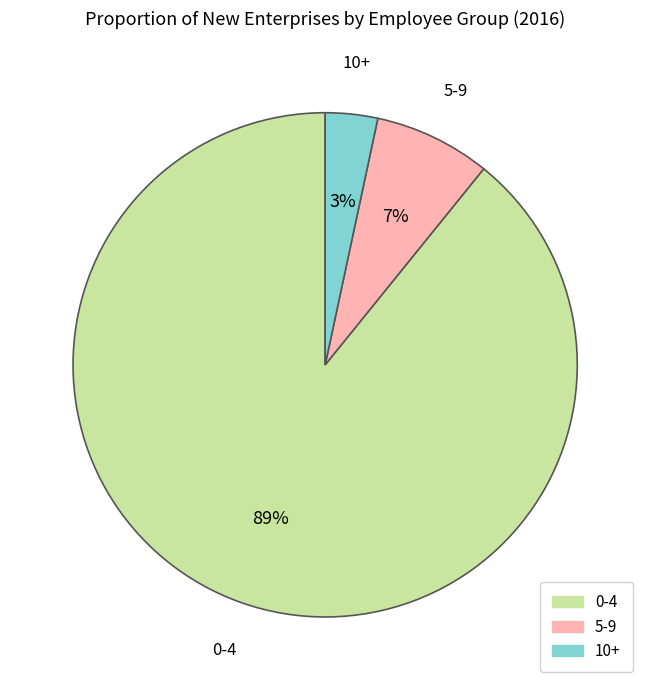

Which has a higher value, 10+ or 0-4?

0-4